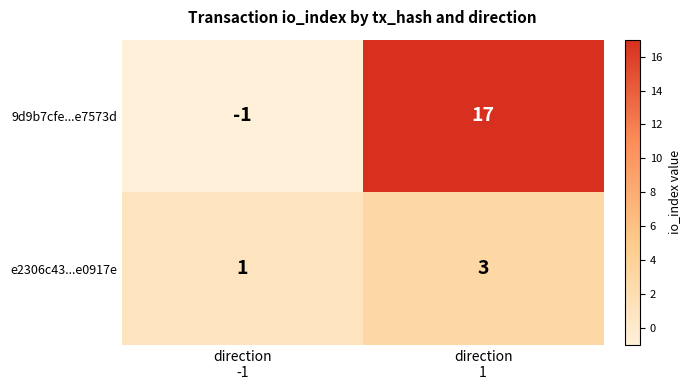

Rank the series by their average value, from highest to lowest.

9d9b7cfe...e7573d, e2306c43...e0917e